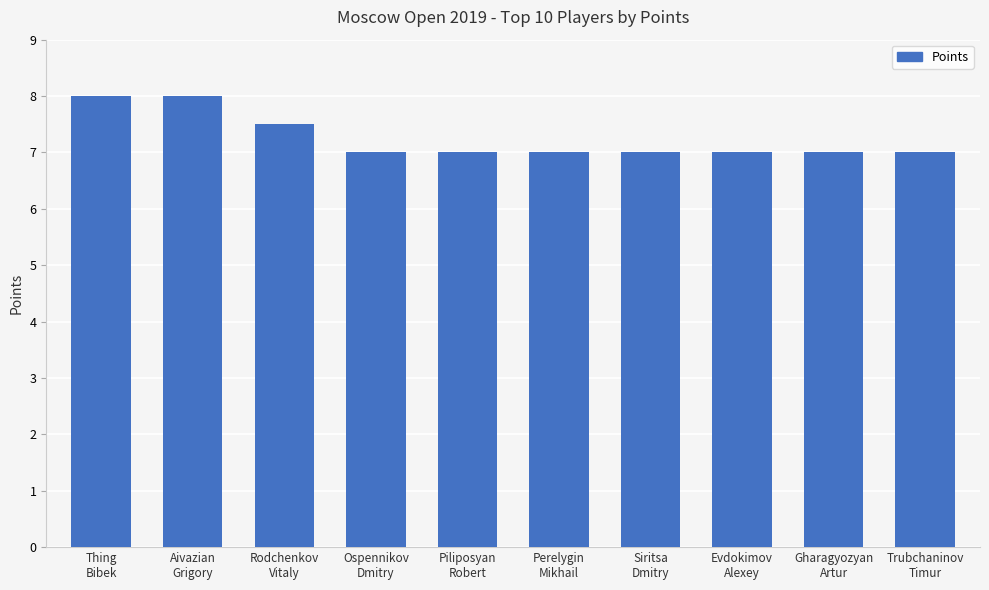

Reading left to right, list all the values displayed in this chart.

8.0	8.0	7.5	7.0	7.0	7.0	7.0	7.0	7.0	7.0